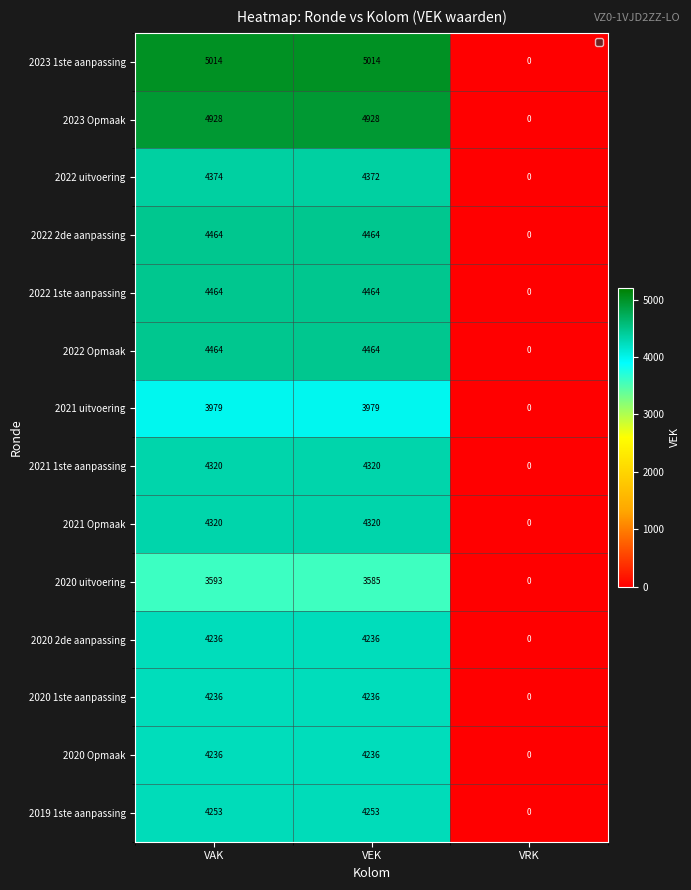

The 2021 uitvoering series shows 2627 at VRK. True or false?

False